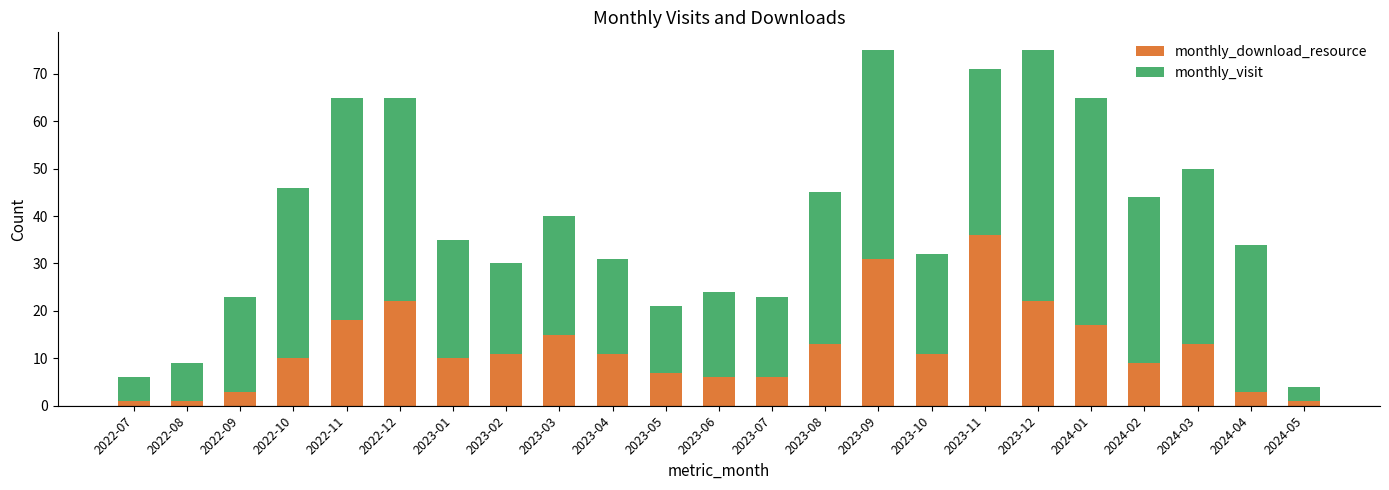

Is it true that monthly_download_resource equals 9 at 2024-02?

True